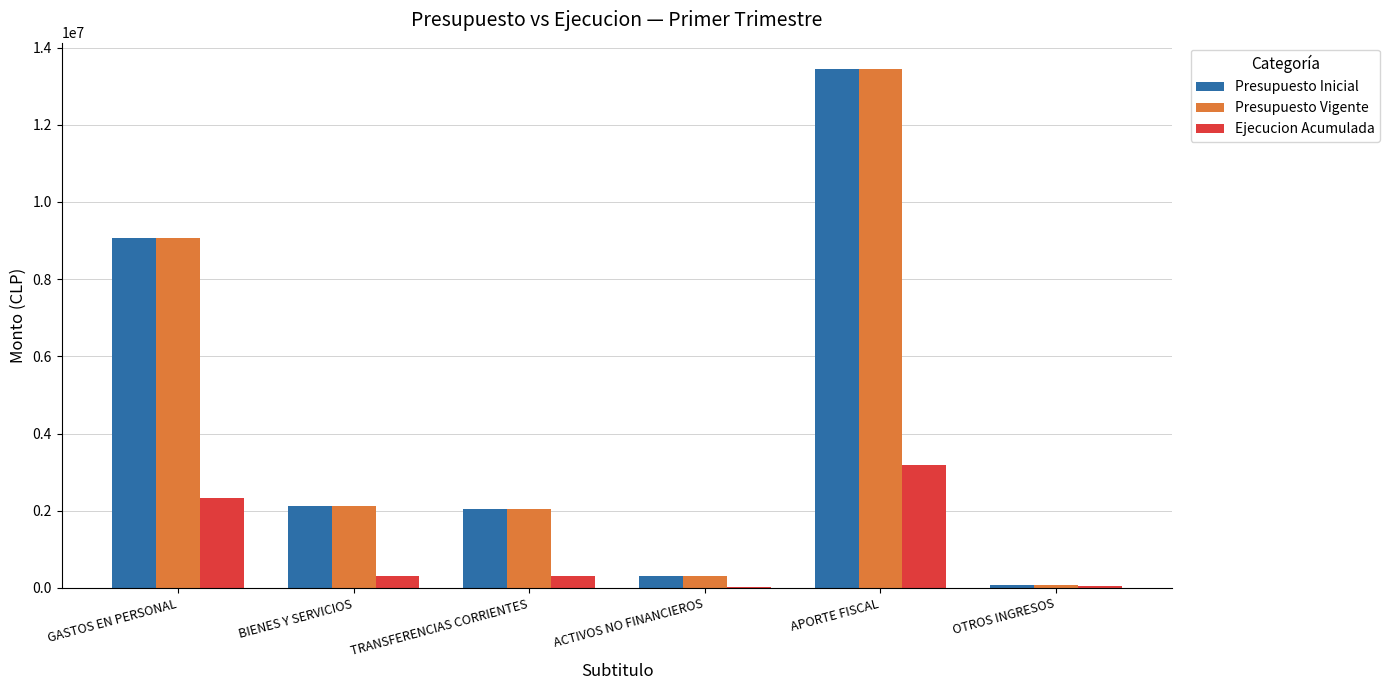

What is the maximum value shown in the chart?

13453970